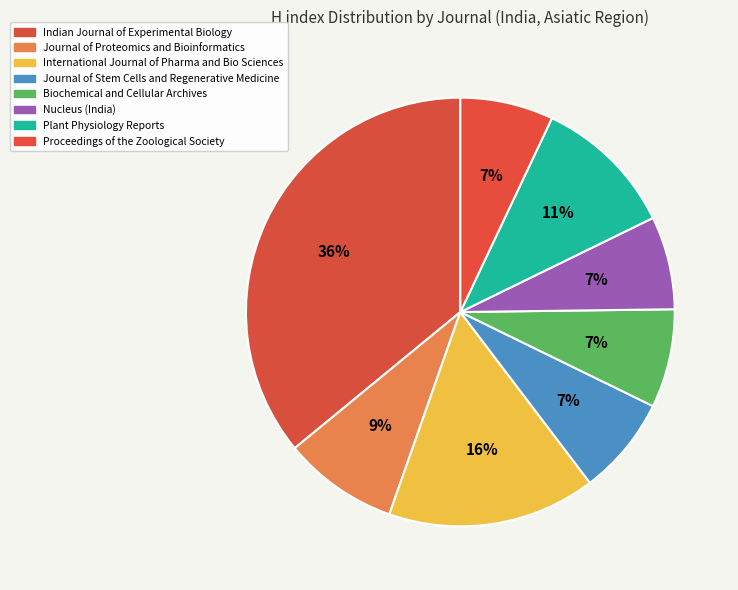

Count the number of slices in the pie.

8